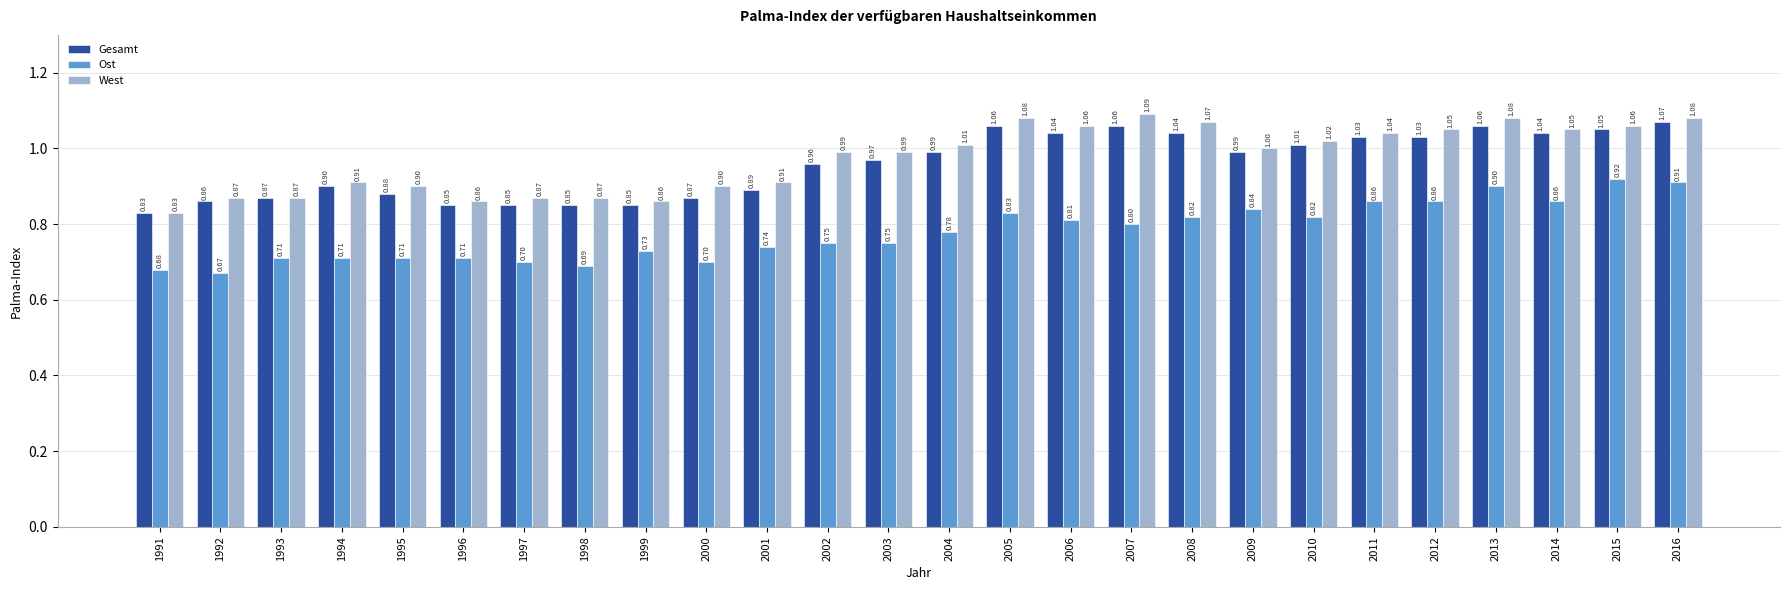

At which category is the sum across all series the highest?

2016